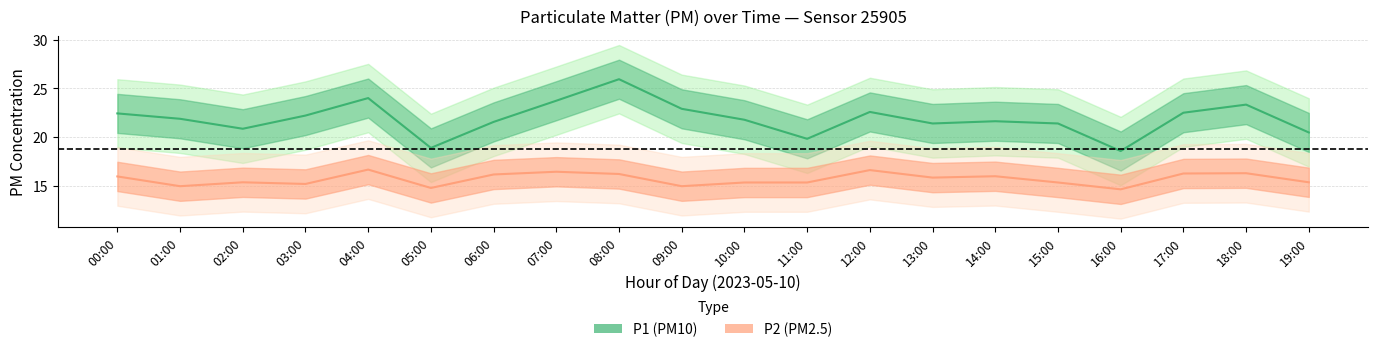

Which has a higher value, 11:00 or 18:00?

18:00